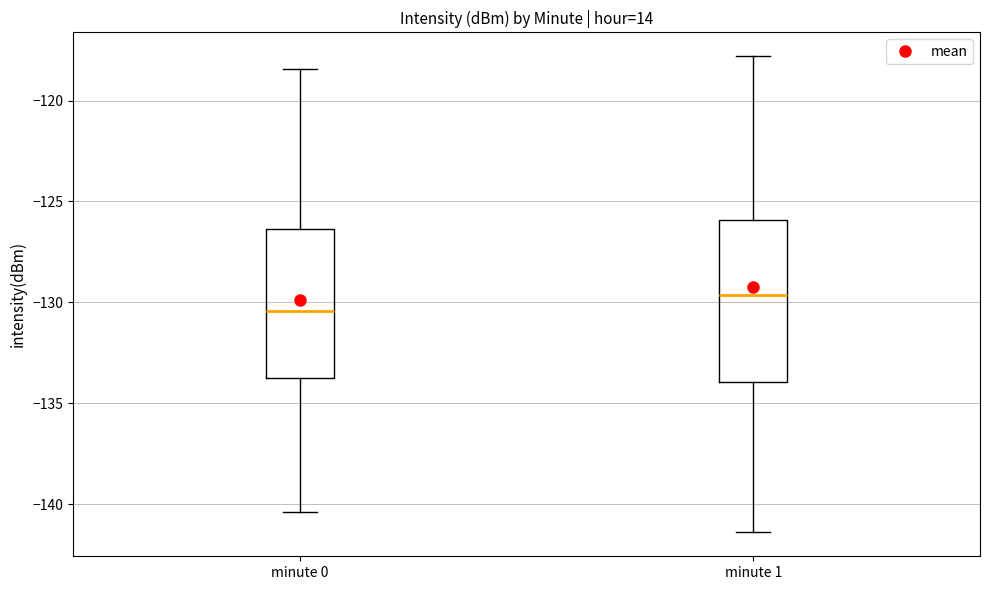

Where does the upper whisker of the box for minute 0 end on the y-axis? The values are not printed on the chart, so give them approximately, as read against the axis.

-118.5